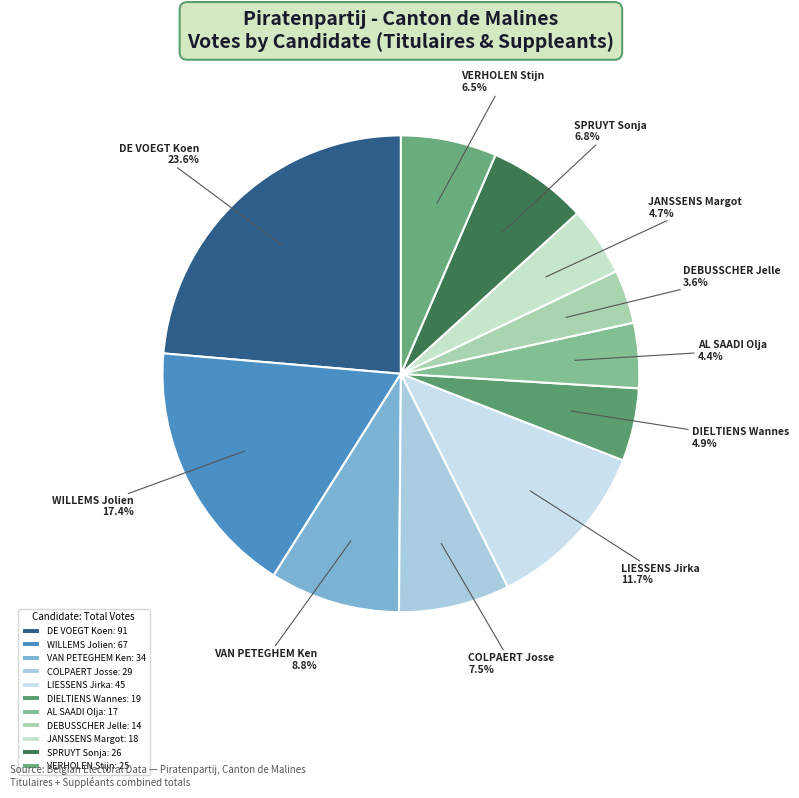

Does any single category account for the majority?

No